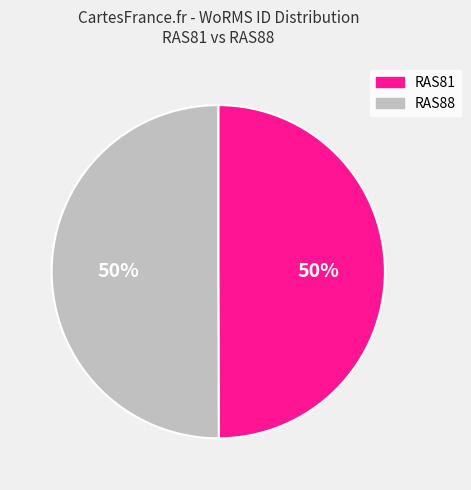

Combined, do RAS88 and RAS81 account for over 50%?

Yes